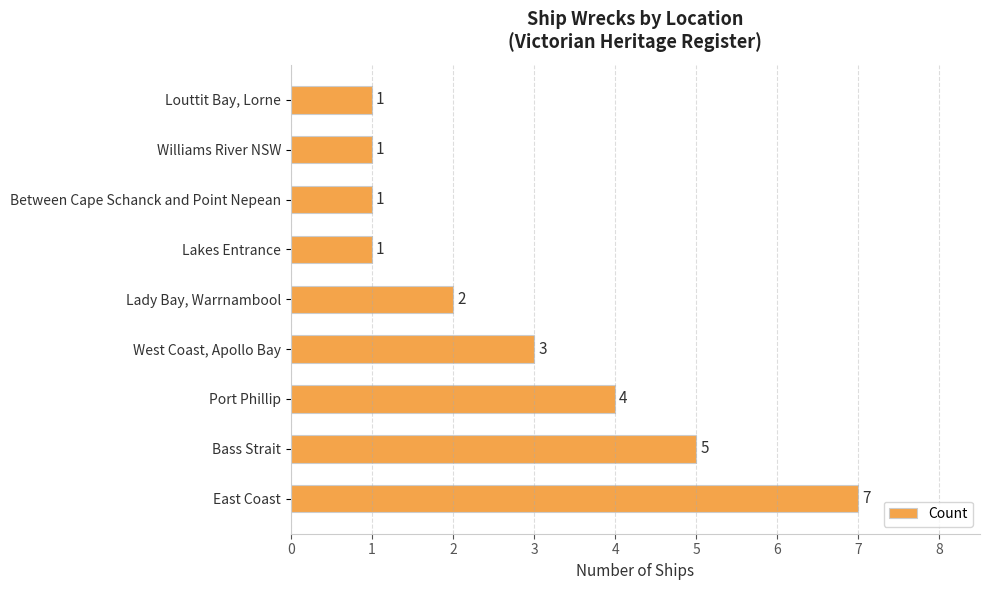

The value at Port Phillip is 6. True or false?

False